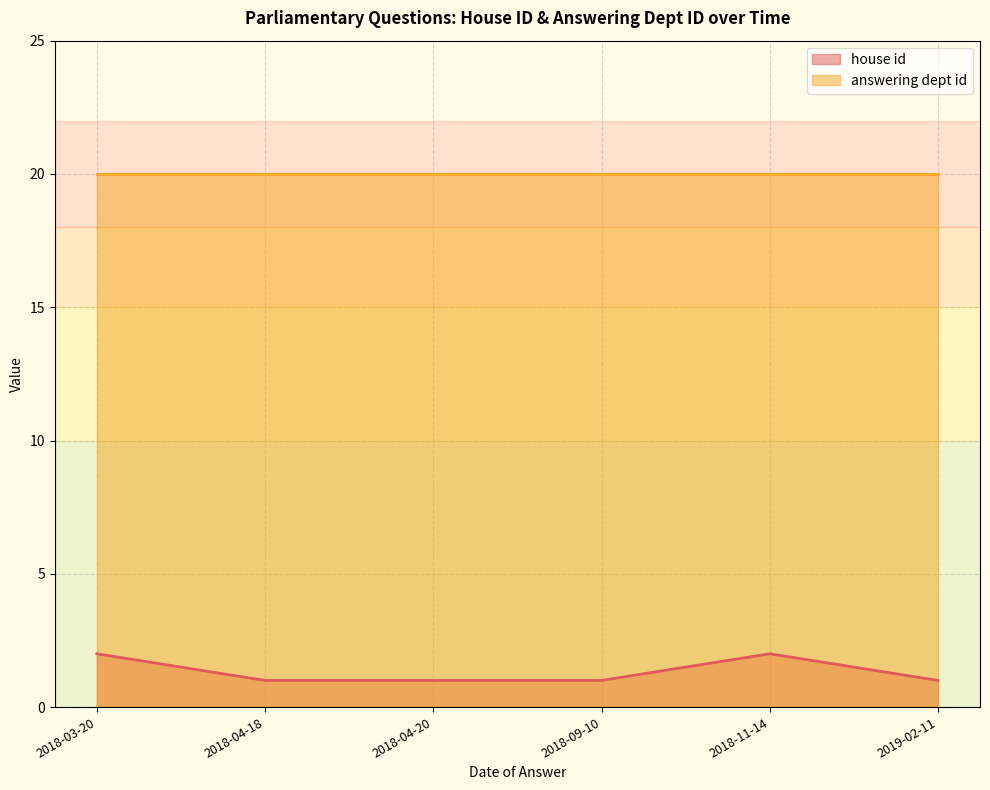

What is the lowest value of the house id series?

1